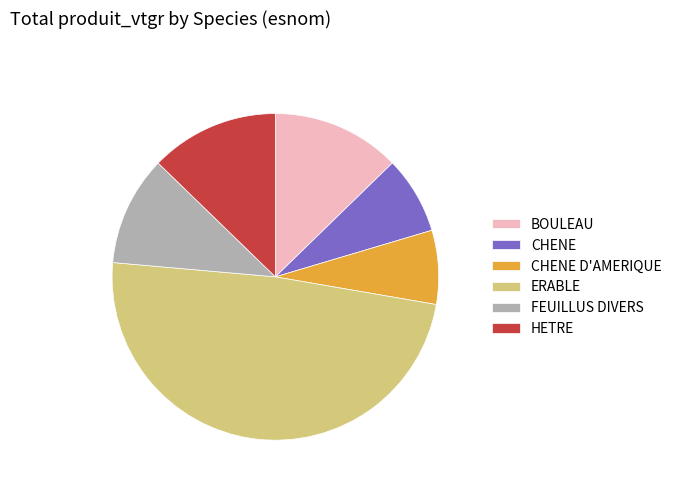

True or false: ERABLE accounts for 61% of the total.

False